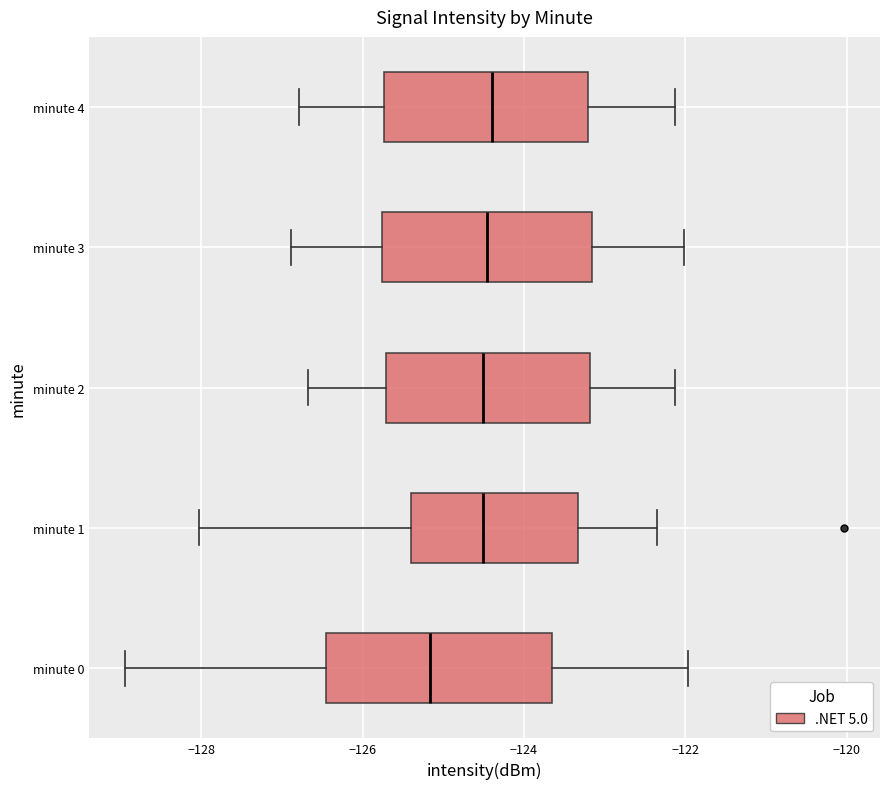

Reading bottom to top, read every box against the x-axis: the position of its median line, the range the box covers, and the ends of its whiskers. The values are not printed on the chart, so give them approximately, as read against the axis.

minute 0: median -125.2, box -126.4 to -123.6, whiskers -129.0 to -122.0
minute 1: median -124.6, box -125.4 to -123.4, whiskers -128.0 to -122.4
minute 2: median -124.6, box -125.8 to -123.2, whiskers -126.6 to -122.2
minute 3: median -124.4, box -125.8 to -123.2, whiskers -126.8 to -122.0
minute 4: median -124.4, box -125.8 to -123.2, whiskers -126.8 to -122.2